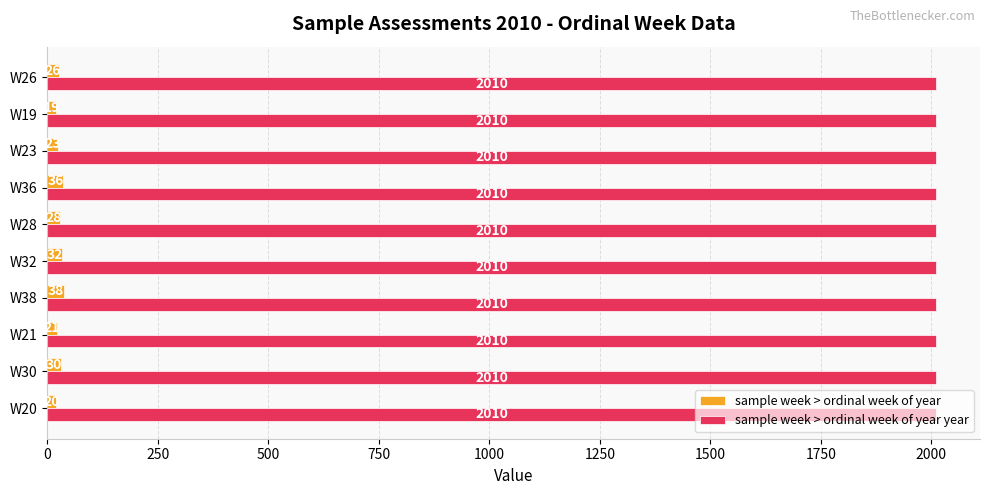

What is the difference between the highest and lowest values at W20?

1990